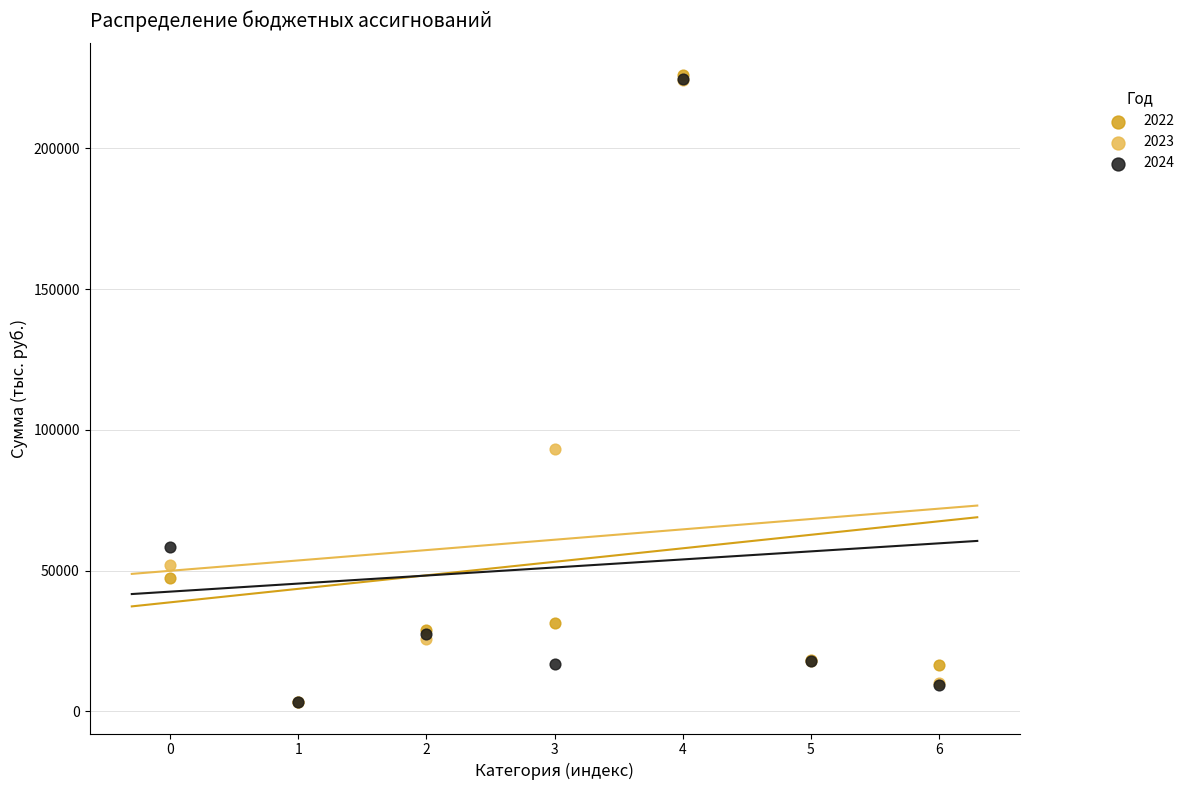

Across all series, what Y value is closest to 114724?

93189.4